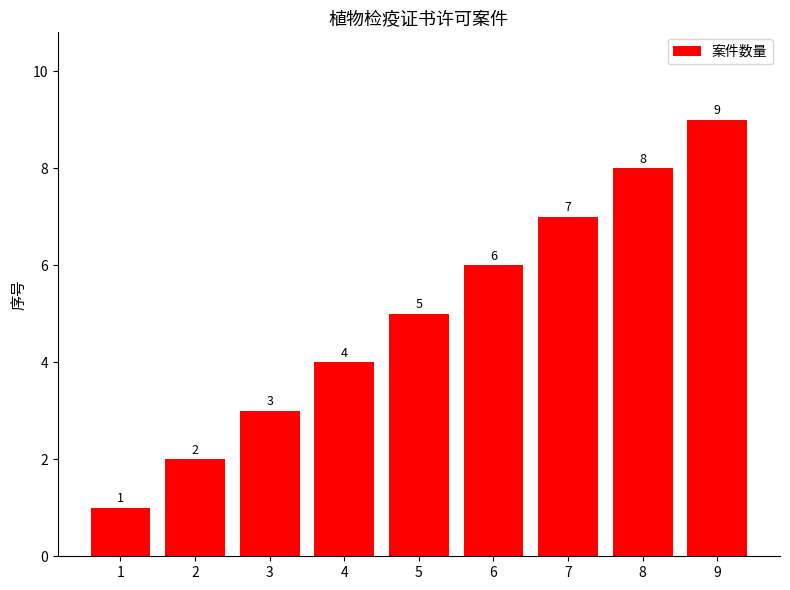

How many values are between 3 and 7?

5